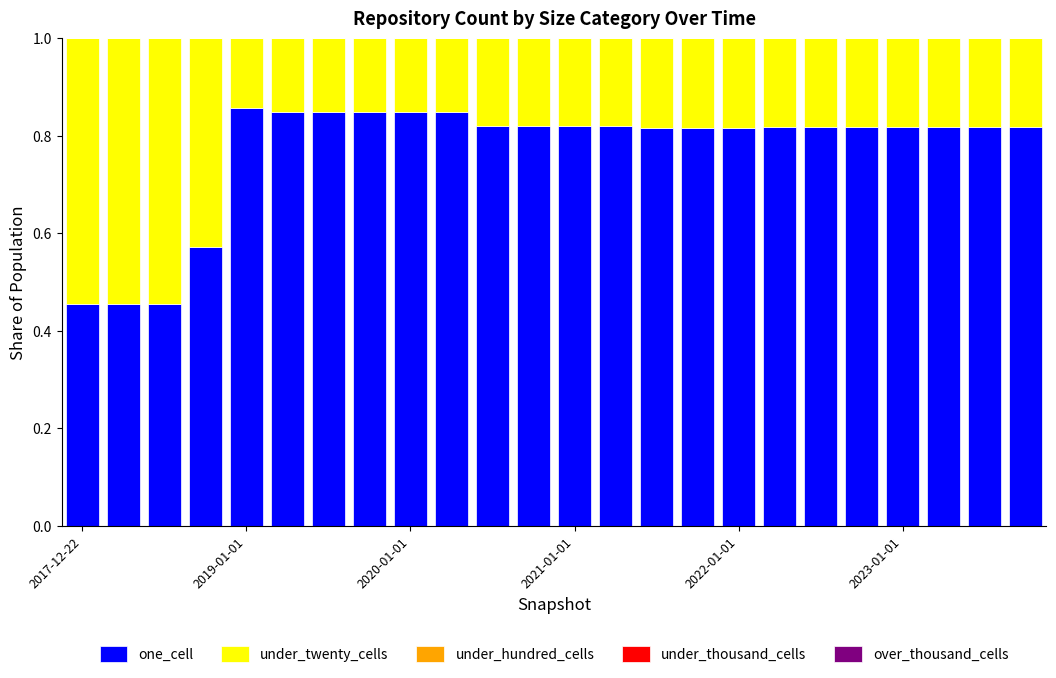

Are the bars grouped side by side (vs. stacked)?

No